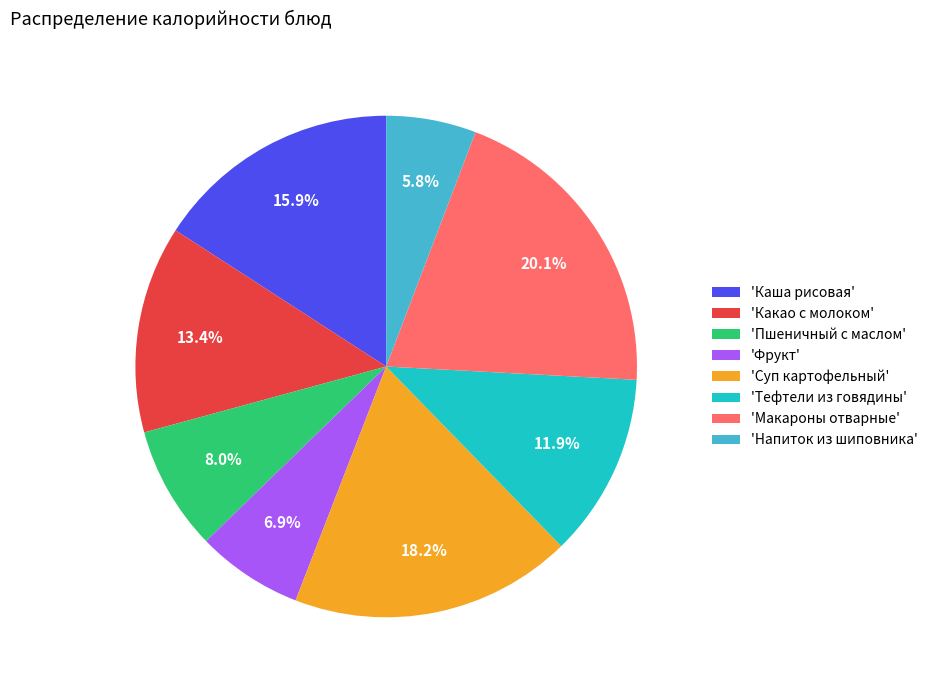

Does 'Пшеничный с маслом' account for over 50% of the chart?

No